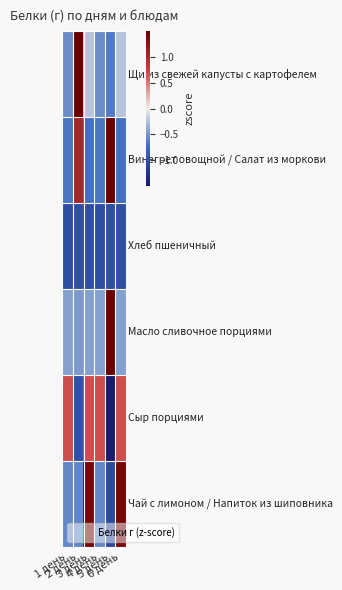

How many data points does each series have?

6